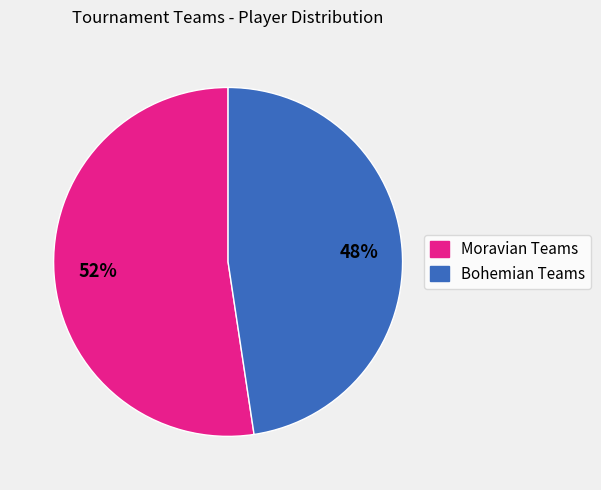

Does any single category account for the majority?

Yes